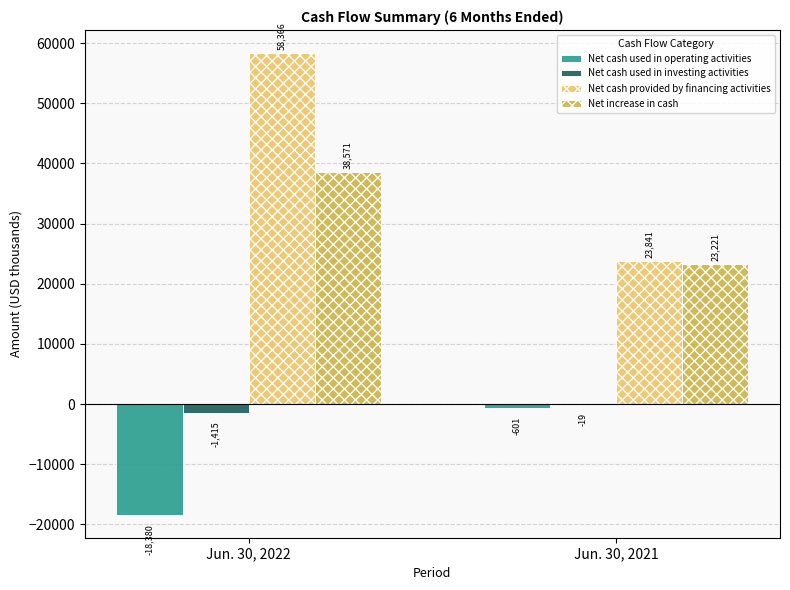

At which label does Net cash used in investing activities reach its peak?

Jun. 30, 2021